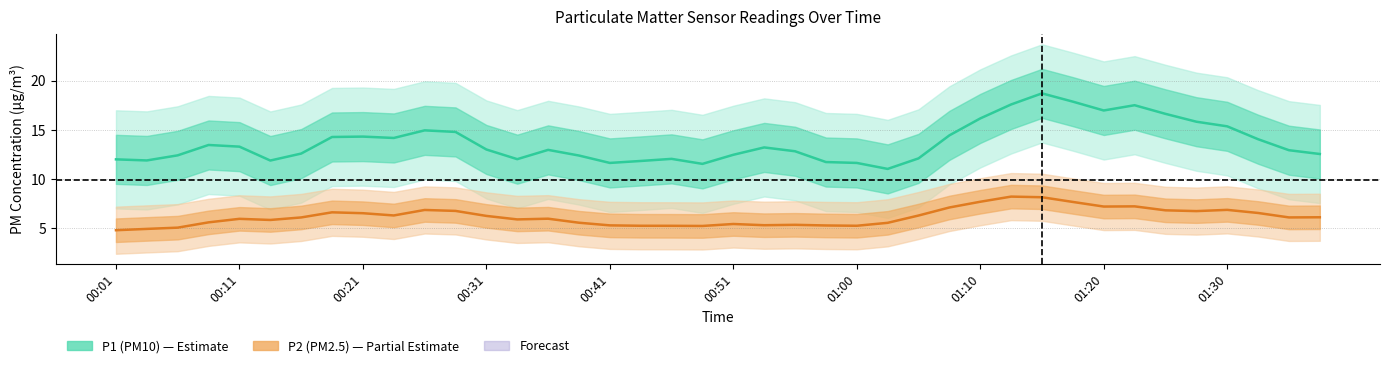

In P1, how many points are higher than both neighbors (excluding endpoints)?

10